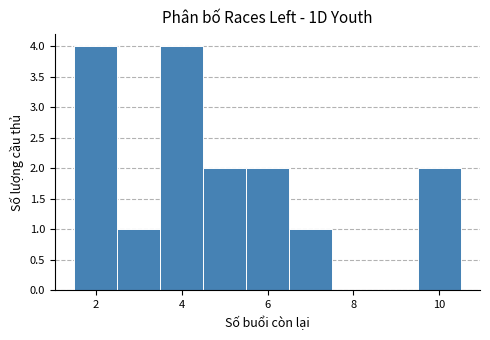

Reading left to right, transcribe this chart: for each bar, give the range it covers on the x-axis and its height. Neither the bar edges nor the heights are printed on the chart, so give them approximately, as read against the axes.

1.5 to 2.5: 4
2.5 to 3.5: 1
3.5 to 4.5: 4
4.5 to 5.5: 2
5.5 to 6.5: 2
6.5 to 7.5: 1
7.5 to 8.5: 0
8.5 to 9.5: 0
9.5 to 10.5: 2